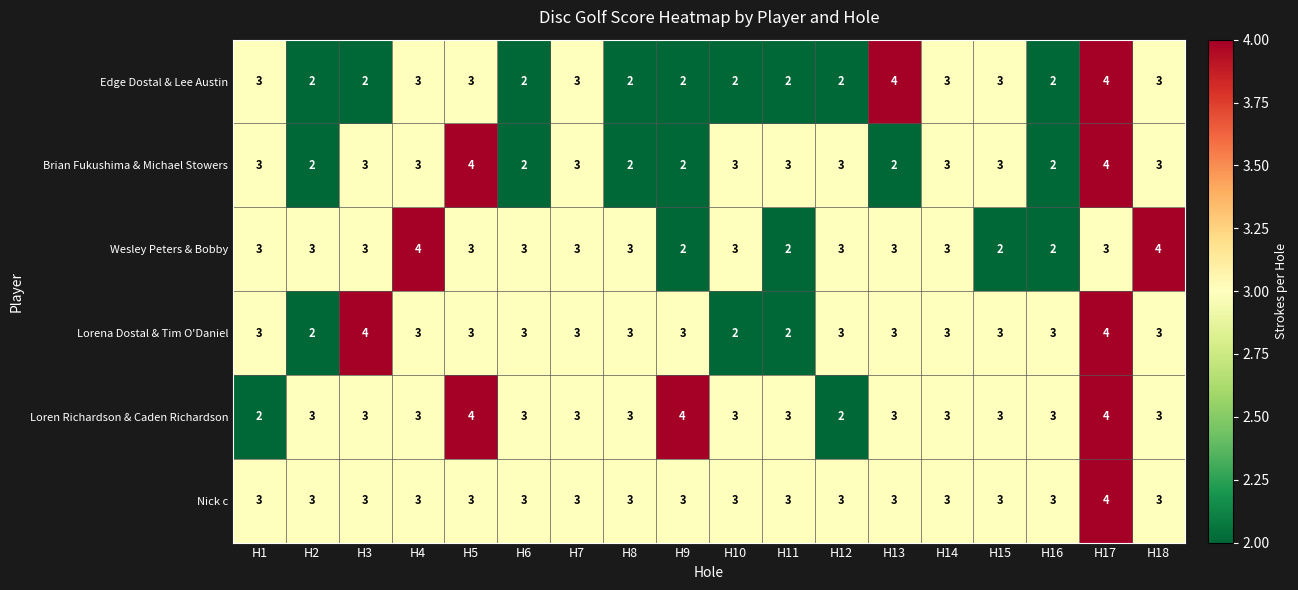

What is the sum of the Loren Richardson & Caden Richardson values at H5 and H12?

6